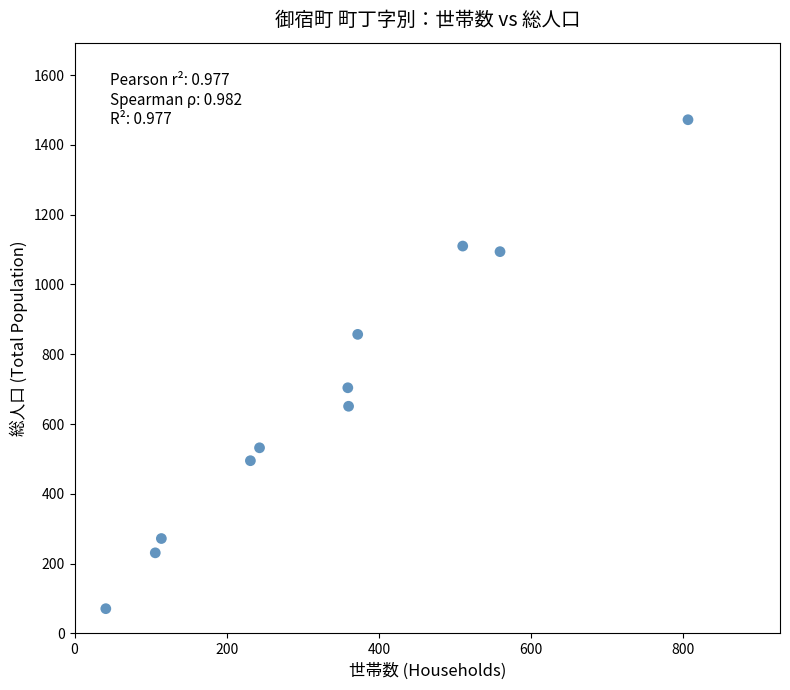

What Y value in the scatter plot is closest to 771?

704